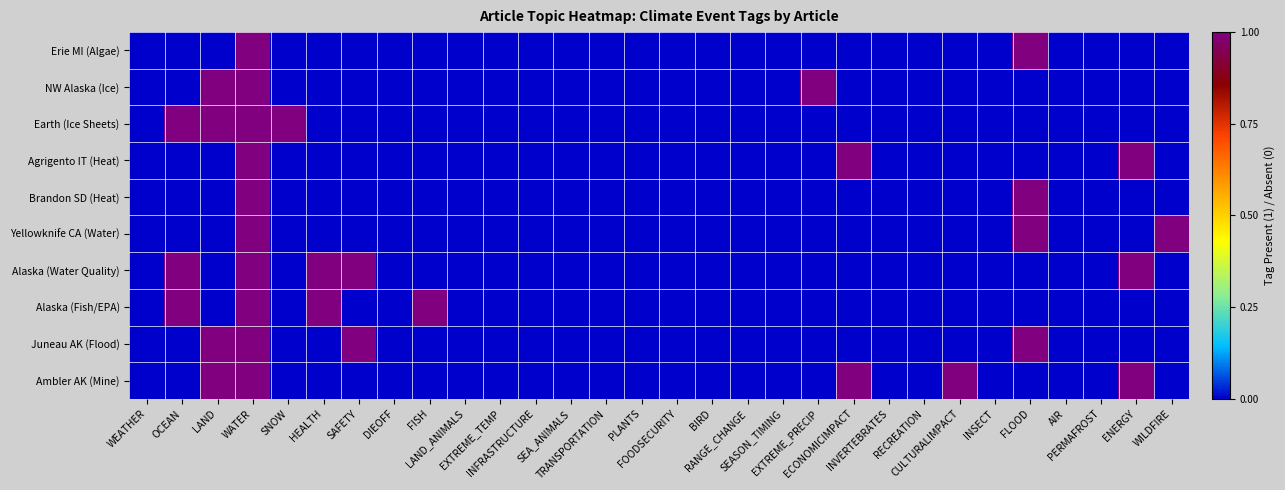

How many data points does each series have?

30